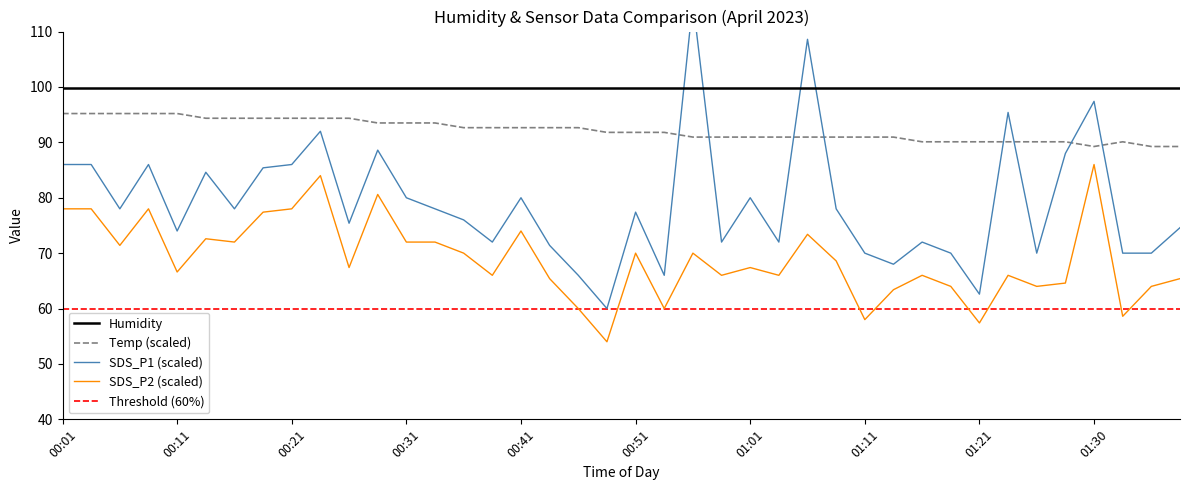

True or false: SDS_P2 (scaled) and Temp (scaled) intersect in this chart.

False